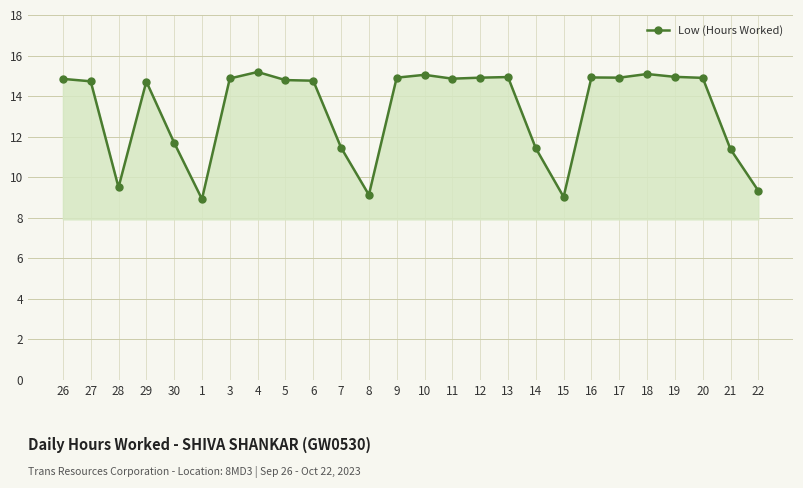

Approximately how many times larger is the value at 5 compared to 26?

1.0